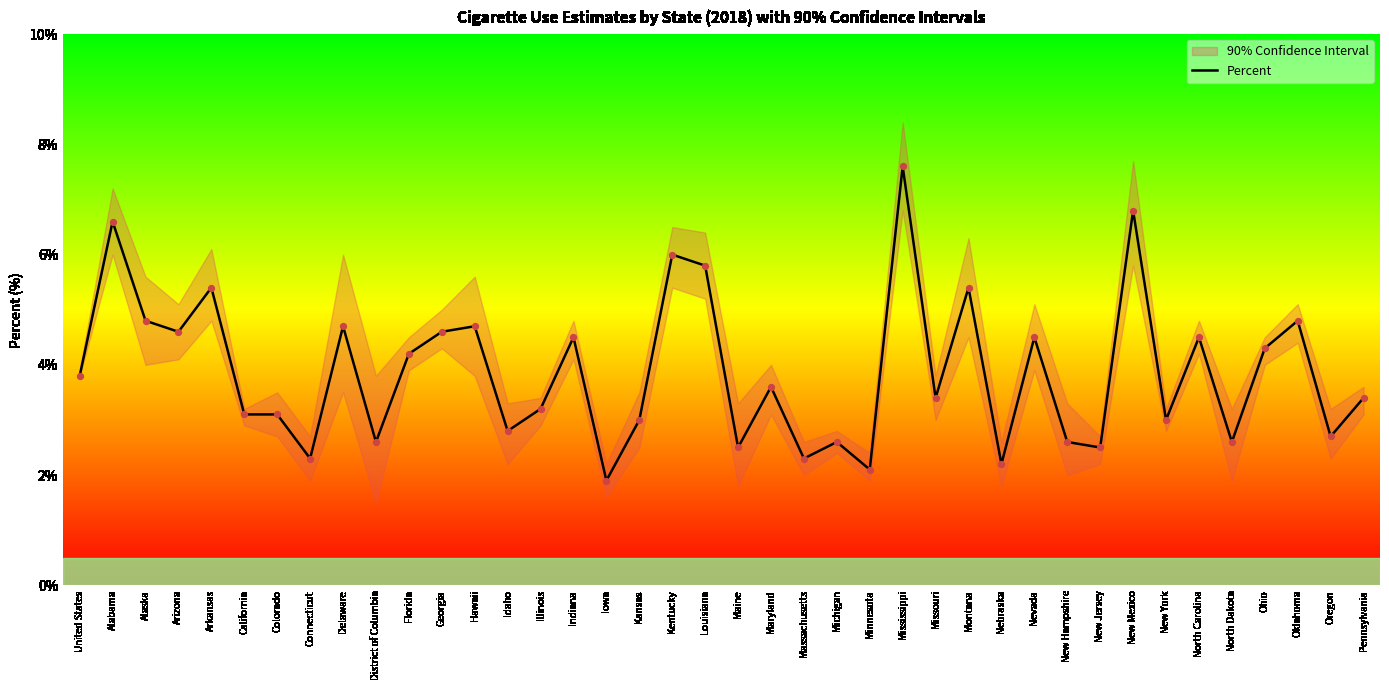

What is the ratio of the value at Oregon to the value at Nebraska?

1.2